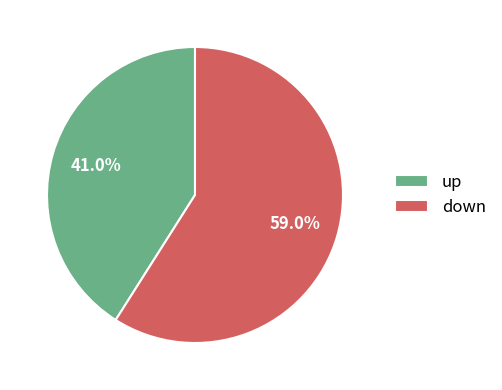

Is the sum of up and down greater than half?

Yes